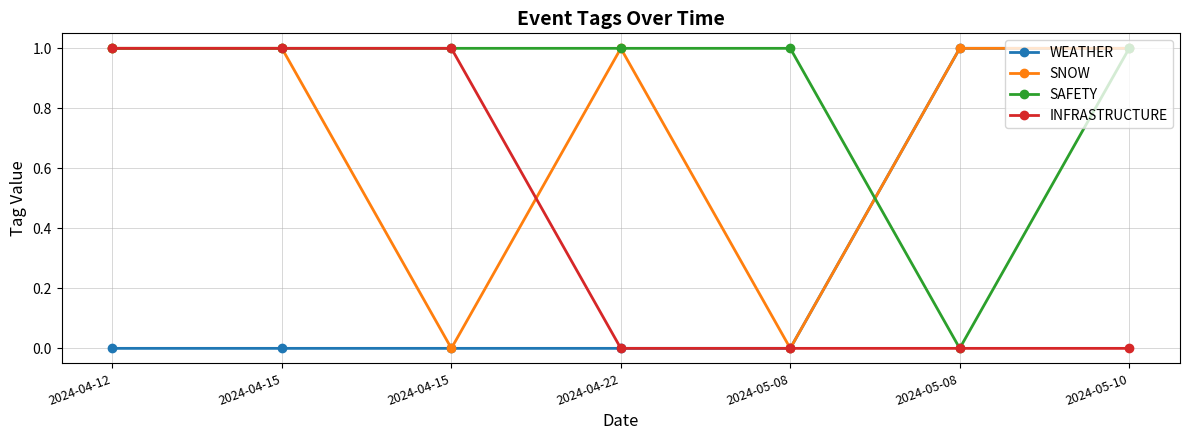

List the labels in order of SAFETY value, largest first.

2024-04-12, 2024-04-15, 2024-04-15, 2024-04-22, 2024-05-08, 2024-05-10, 2024-05-08